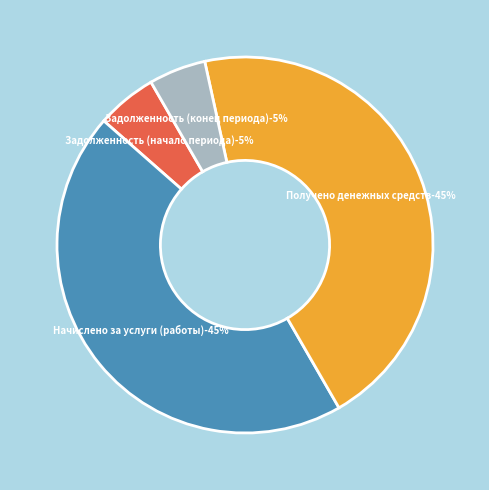

Does Получено денежных средств represent more than half of the total?

No